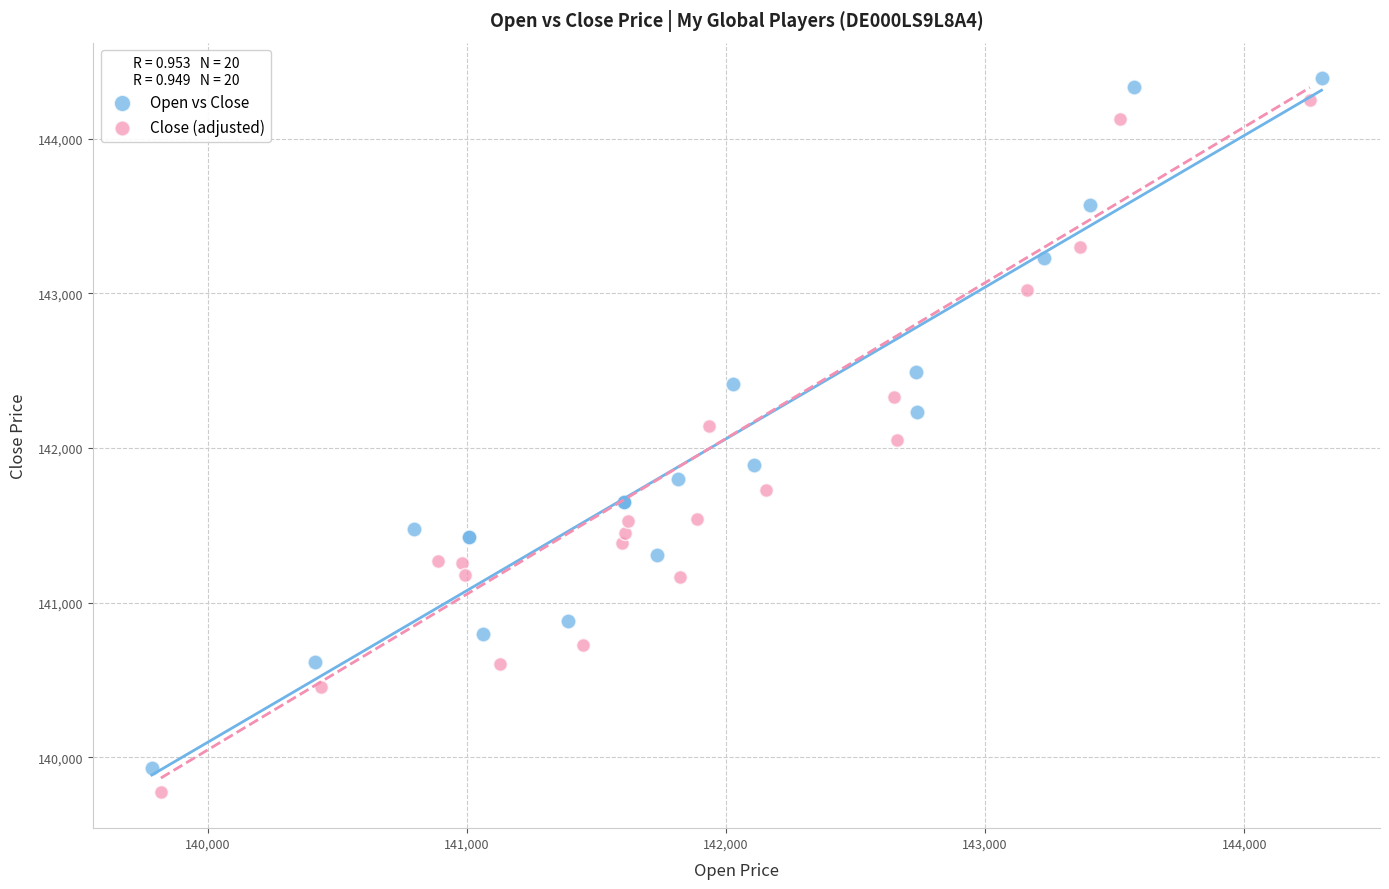

Which series reaches the minimum Y coordinate?

Close (adjusted)